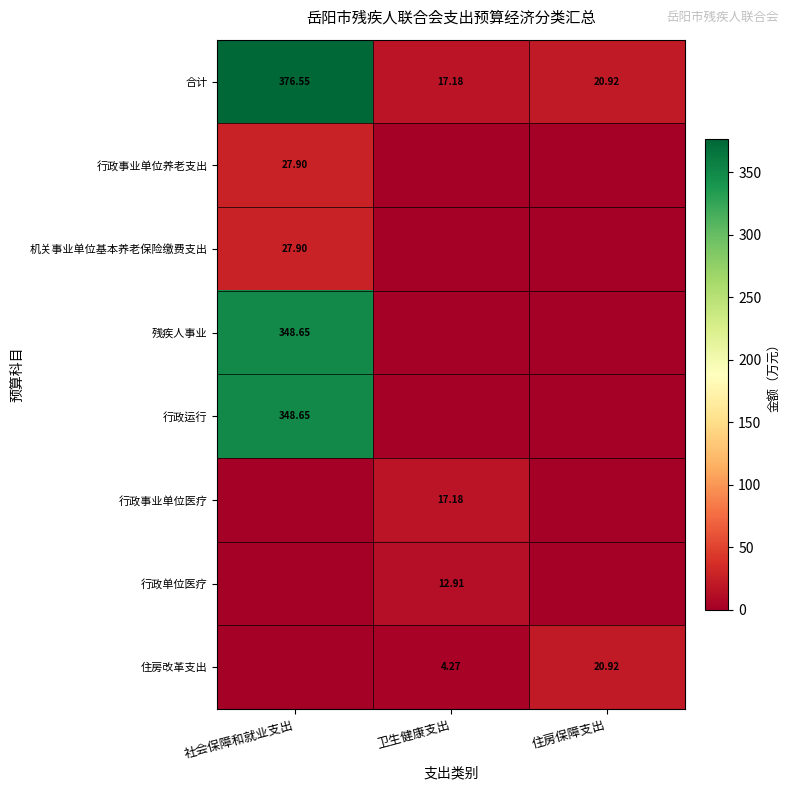

Is it true that 行政事业单位养老支出 equals 27.9 at 社会保障和就业支出?

True